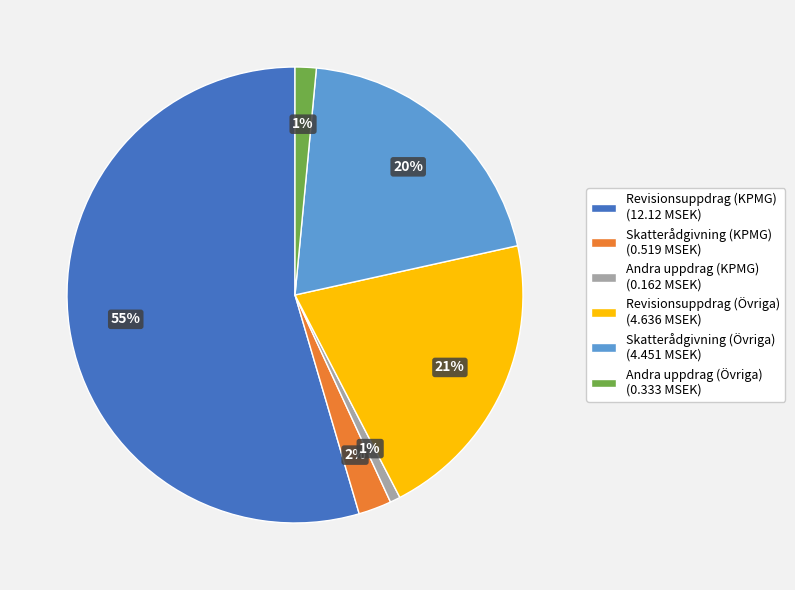

Between Andra uppdrag (Övriga) and Revisionsuppdrag (Övriga), which is larger?

Revisionsuppdrag (Övriga)